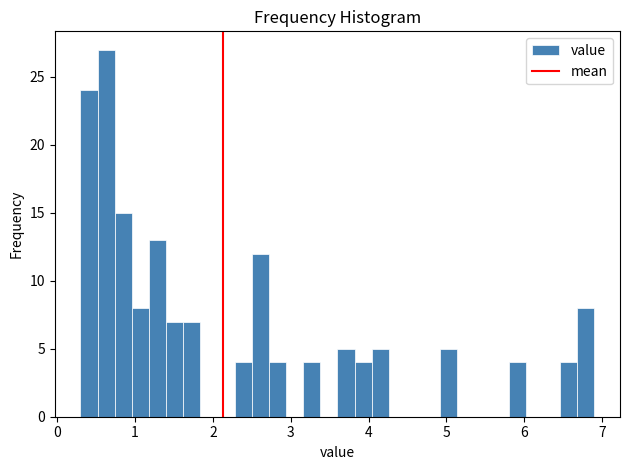

Around what value on the x-axis is the tallest bar? Give the approximate position of its centre, as read against the axis.

0.6